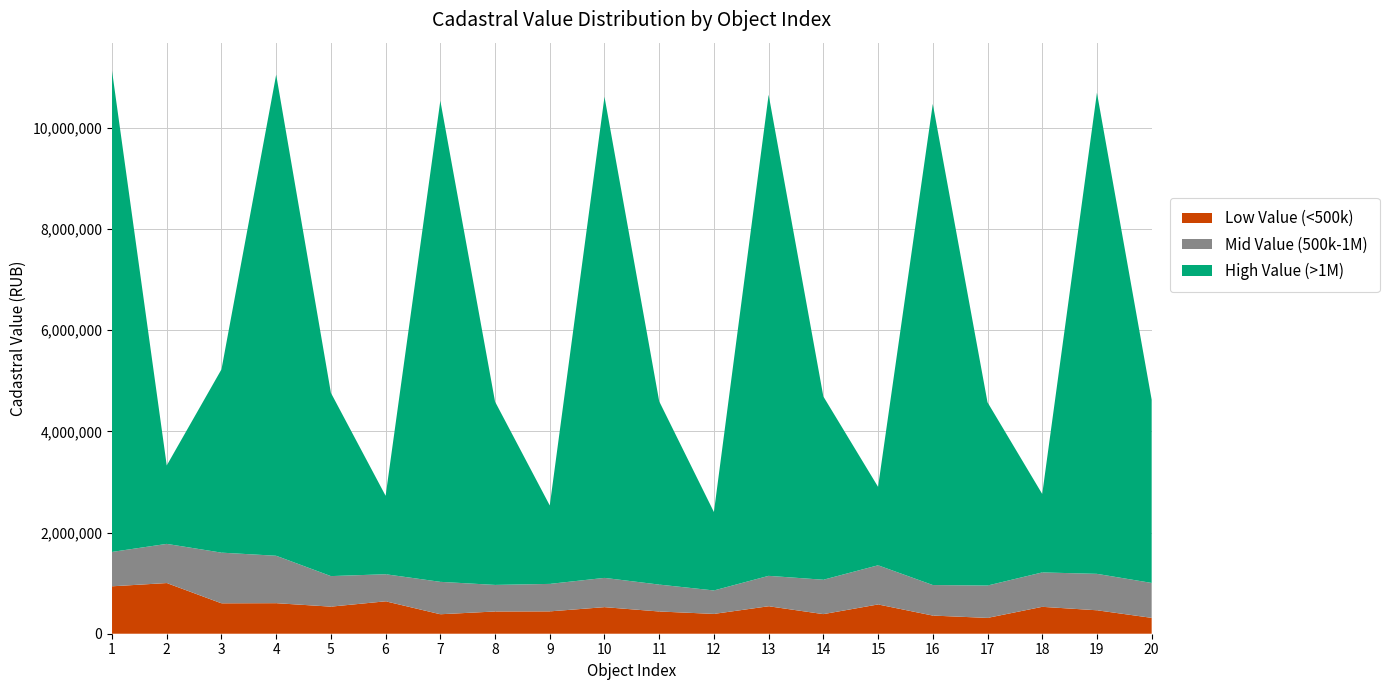

Reading left to right, what are all the values shown in this chart?

Low Value (<500k): 1=937196.9	2=1001548.3	3=601016.1	4=603657.1	5=535116.8	6=640573.1	7=384831.4	8=439489.4	9=441637.0	10=525123.6	11=439441.1	12=391641.9	13=543030.1	14=387269.3	15=578504.7	16=358653.5	17=312594.2	18=531537.4	19=463461.6	20=313553.4
Mid Value (500k-1M): 1=679559.1	2=774016.0	3=1001548.3	4=937196.9	5=603657.1	6=535116.8	7=640573.1	8=525123.6	9=543030.1	10=578504.7	11=531537.4	12=463461.6	13=601016.1	14=679559.1	15=774016.0	16=603657.1	17=639570.0	18=680000.0	19=720000.0	20=690000.0
High Value (>1M): 1=9508321.2	2=1550096.9	3=3621850.4	4=9508321.2	5=3621850.4	6=1550096.9	7=9508321.2	8=3621850.4	9=1550096.9	10=9508321.2	11=3621850.4	12=1550096.9	13=9508321.2	14=3621850.4	15=1550096.9	16=9508321.2	17=3621850.4	18=1550096.9	19=9508321.2	20=3621850.4